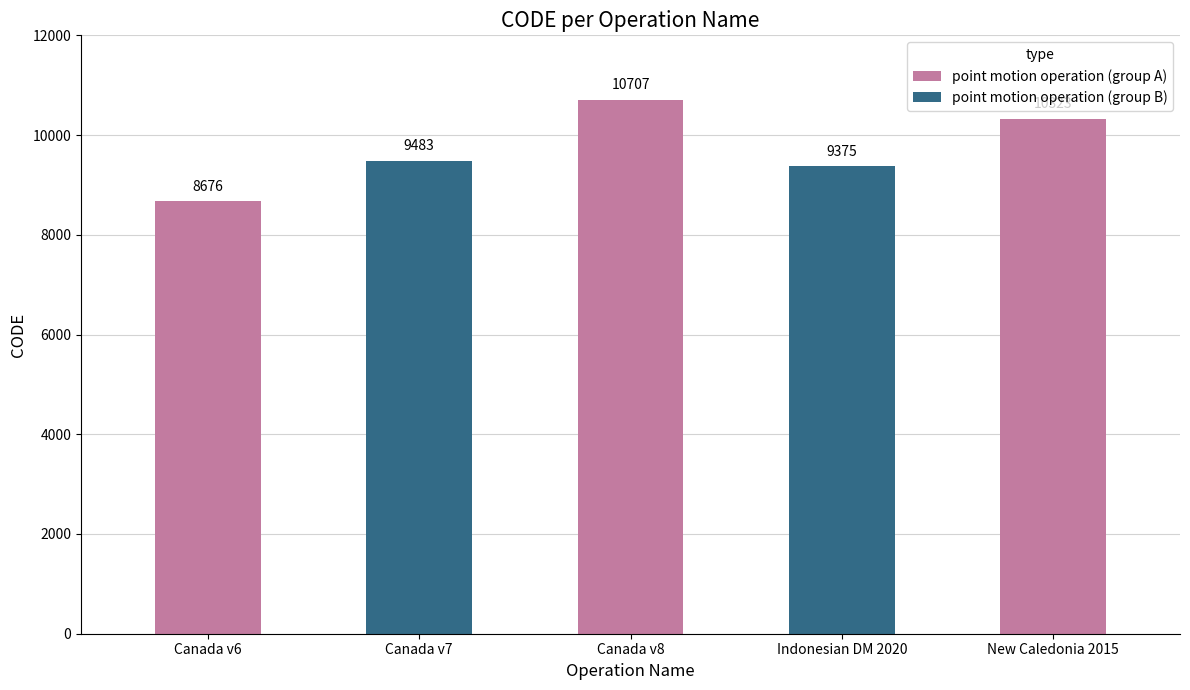

What is the value of the 2nd bar from the left?

9483